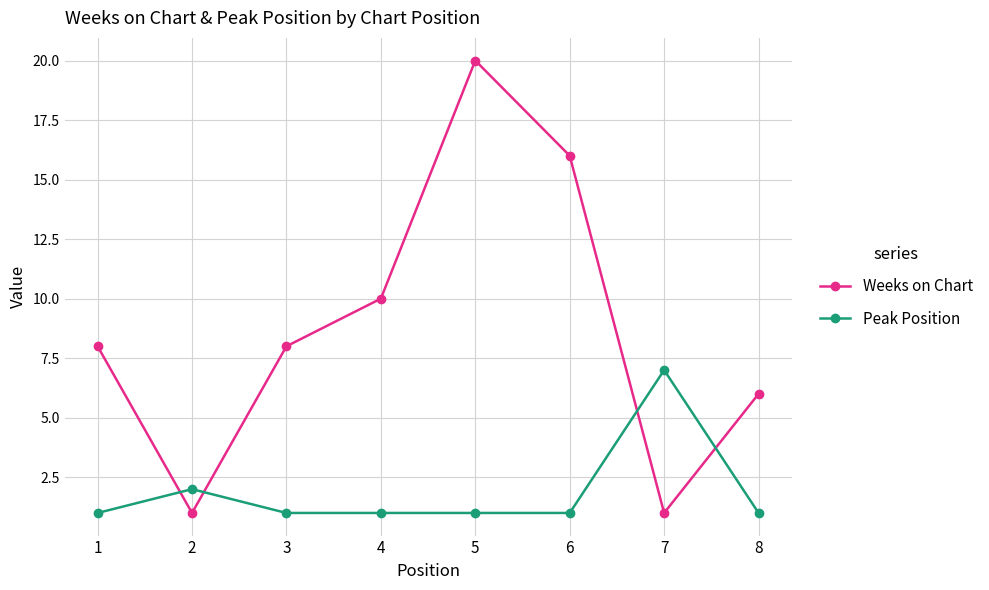

Which series has the largest total across all categories?

Weeks on Chart